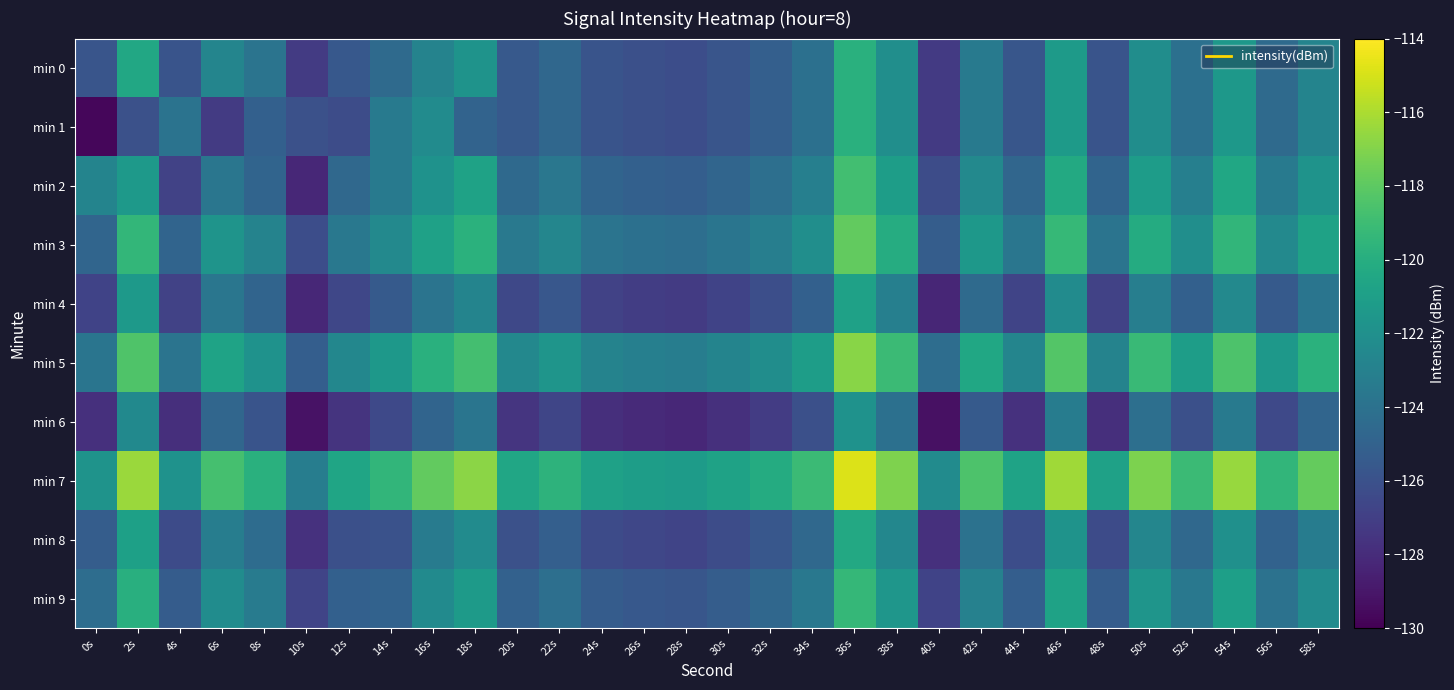

What is the total value across all series at 44s?

-1249.4